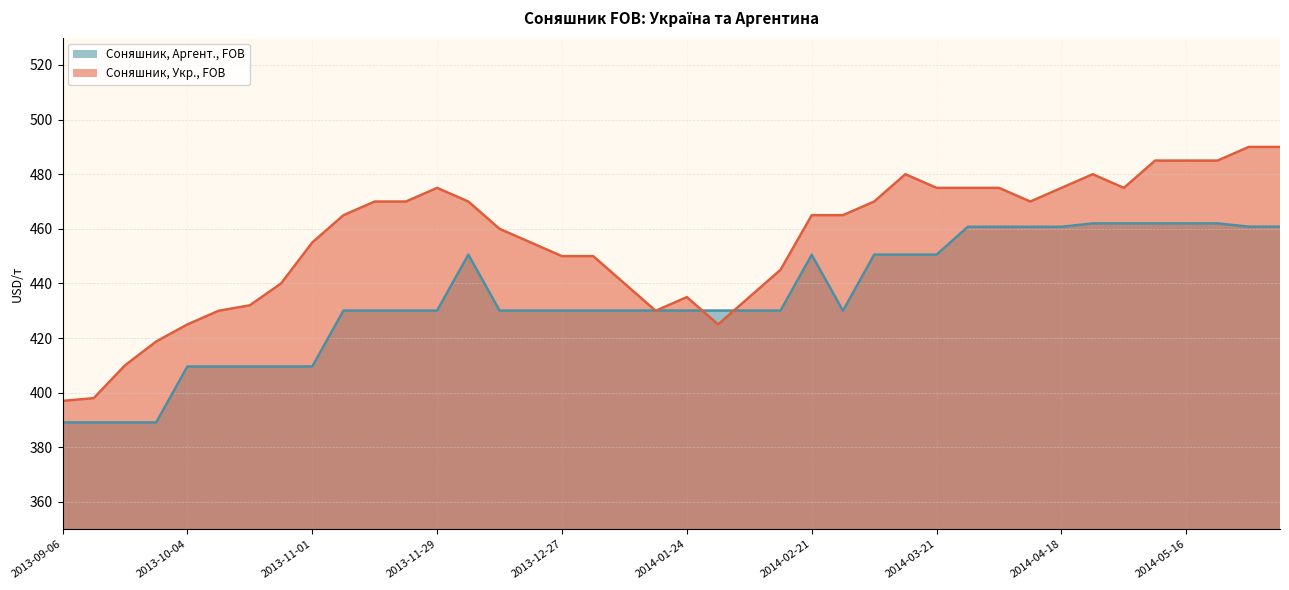

How many data points in Соняшник, Укр., FOB are above 465?

18